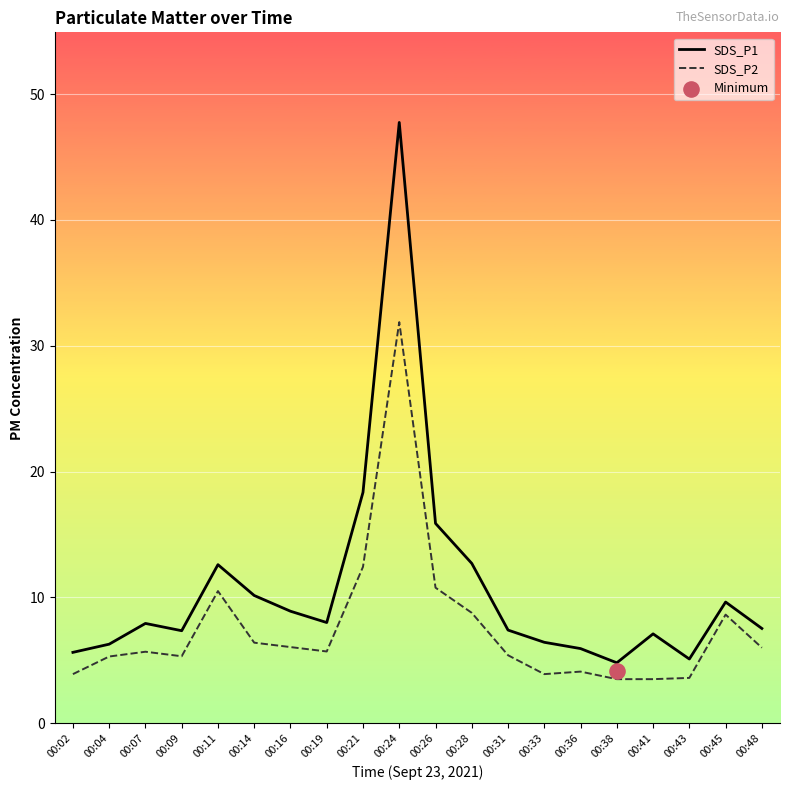

Which series has the largest total across all categories?

SDS_P1